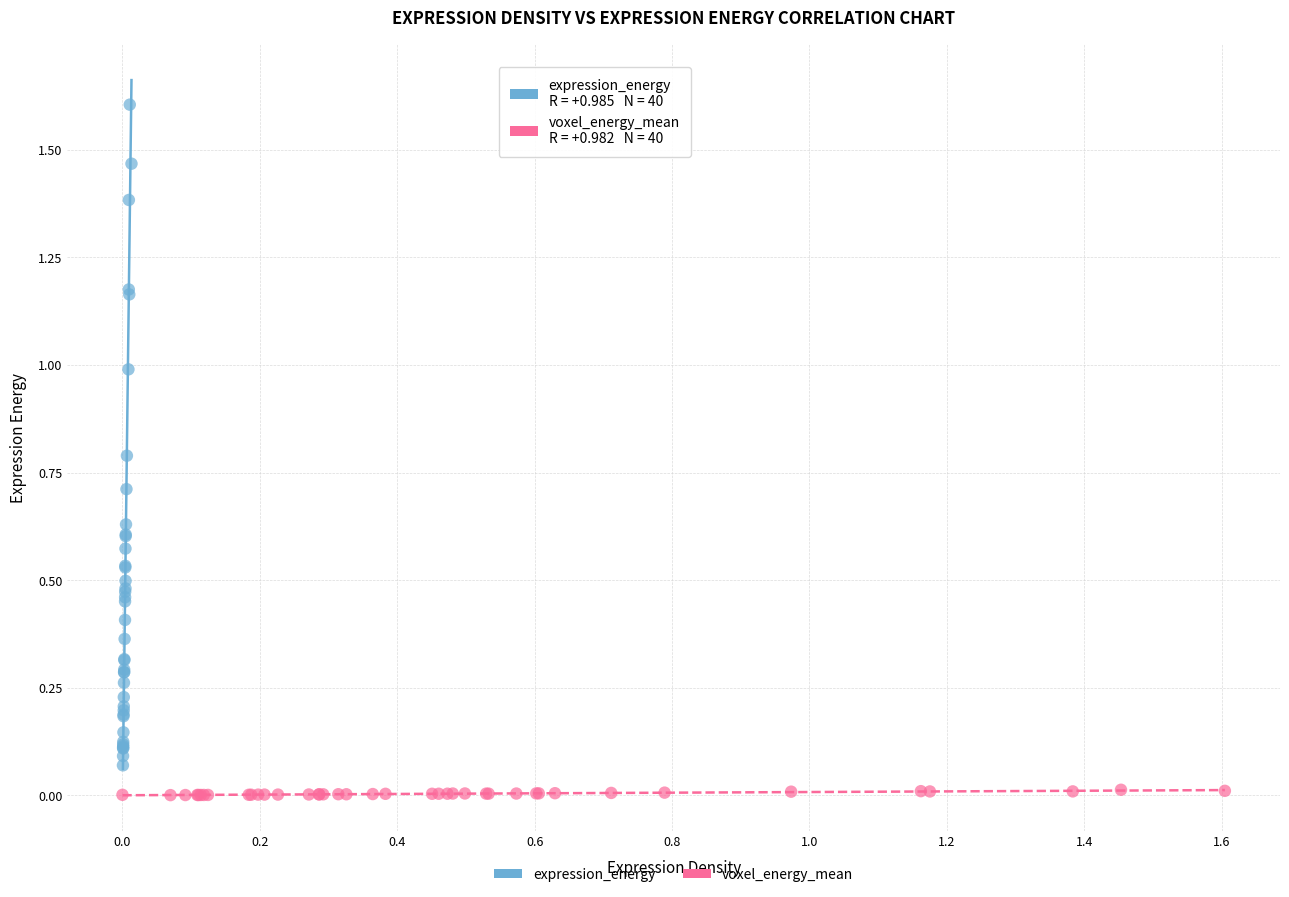

Which series contains the highest Y value?

expression_energy